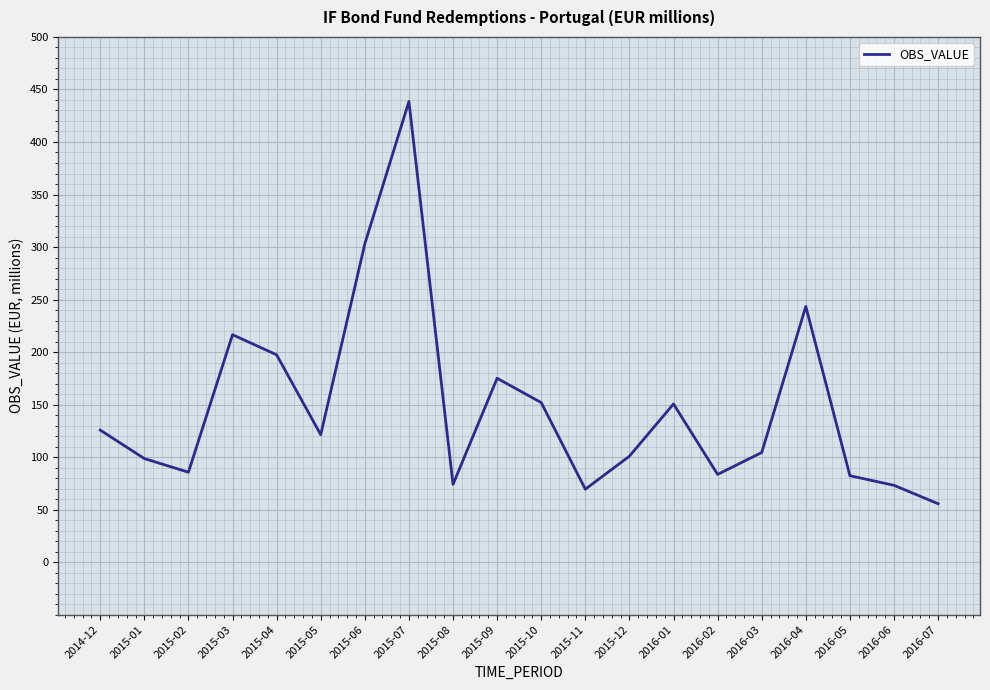

How many values exceed 121?

10